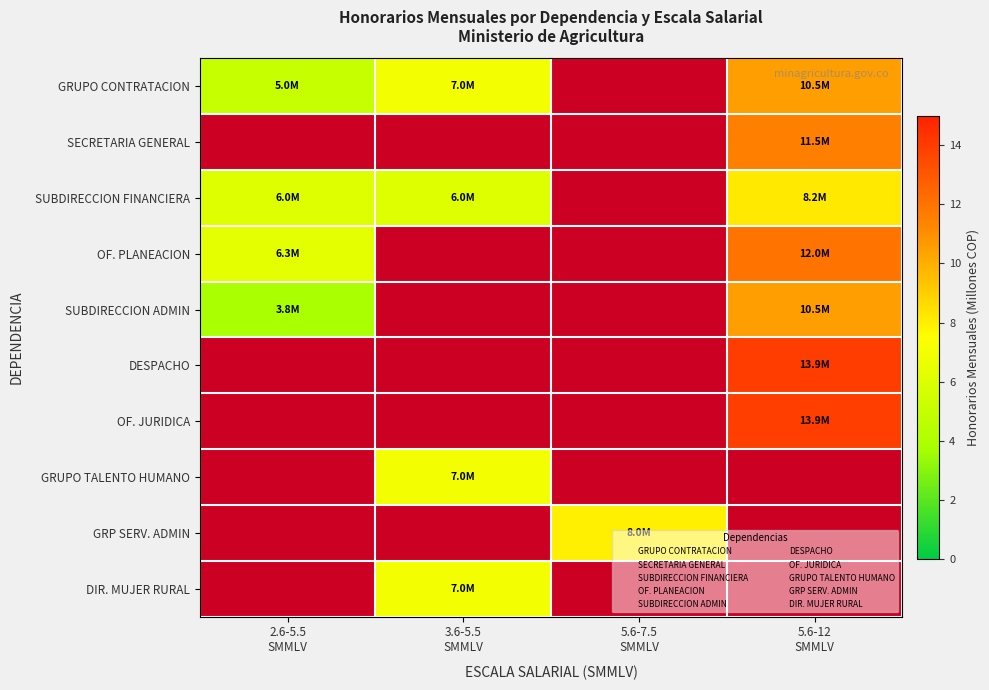

The SUBDIRECCION FINANCIERA series shows 3.6 at 3.6-5.5 SMMLV. True or false?

False